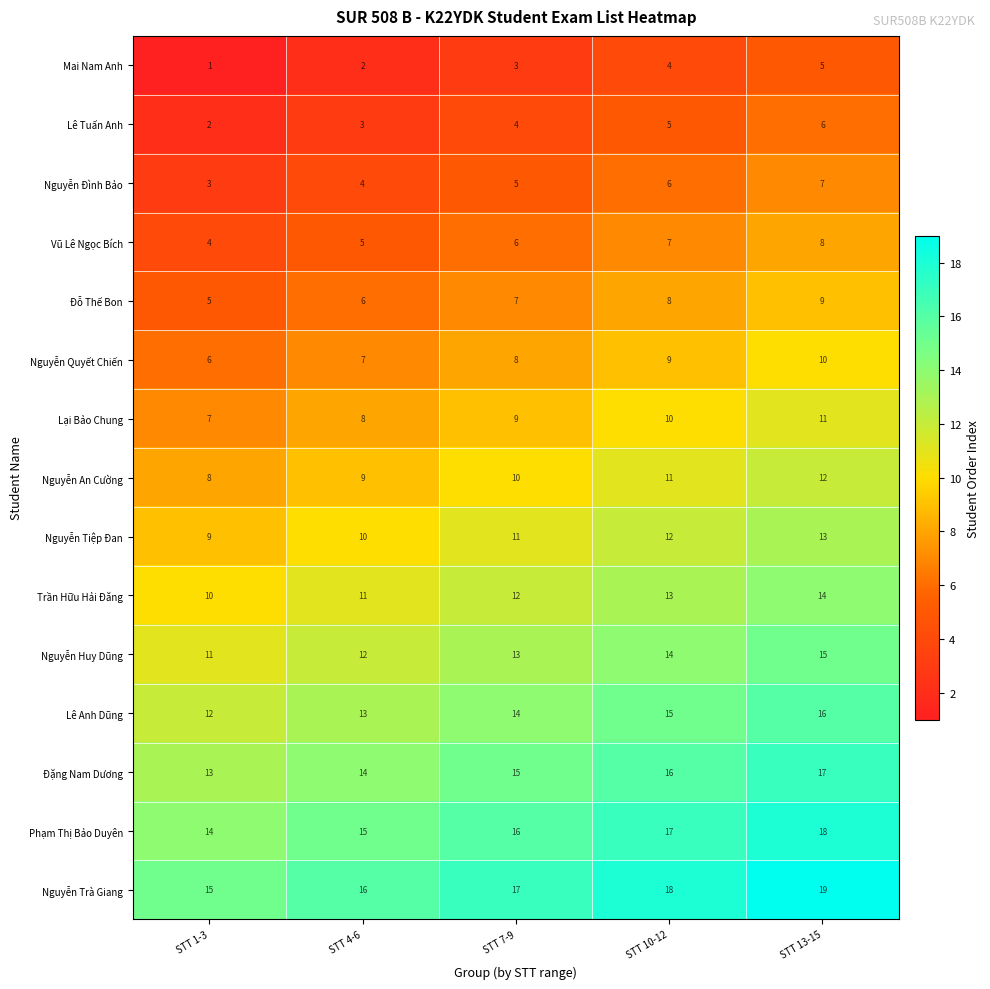

Rank the categories by Đặng Nam Dương value from lowest to highest.

STT 1-3, STT 4-6, STT 7-9, STT 10-12, STT 13-15